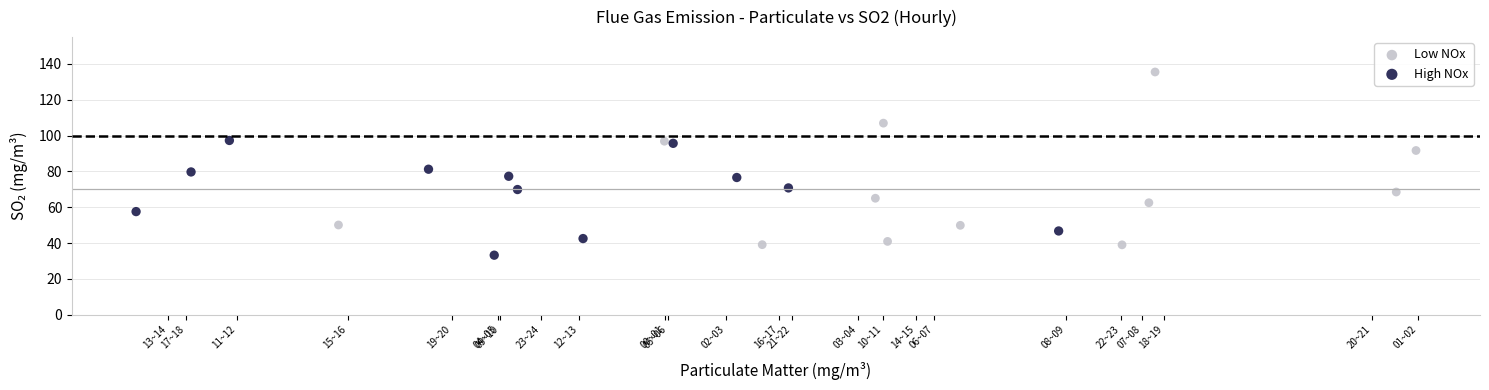

Which series reaches the minimum Y coordinate?

High NOx